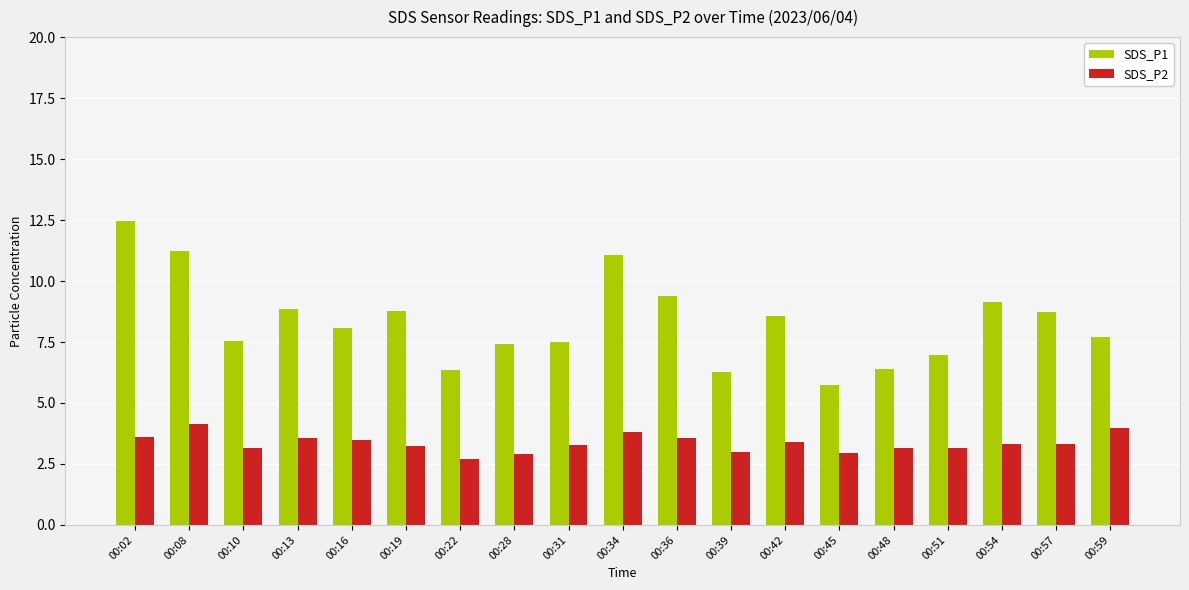

Is it true that SDS_P2 equals 4.0 at 00:59?

True